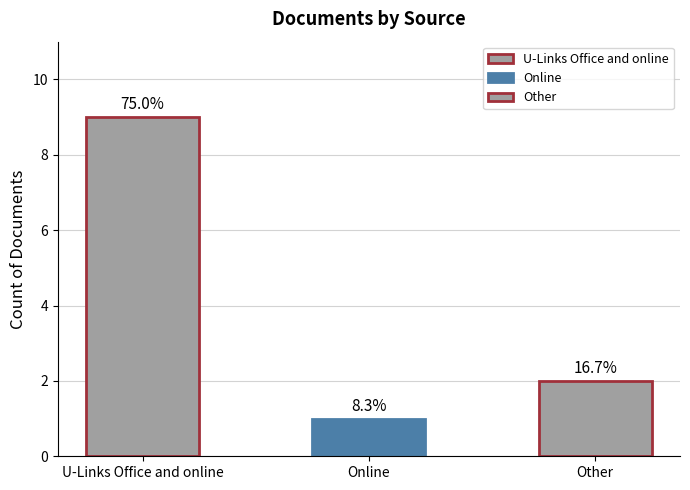

Does the chart contain any negative values?

No